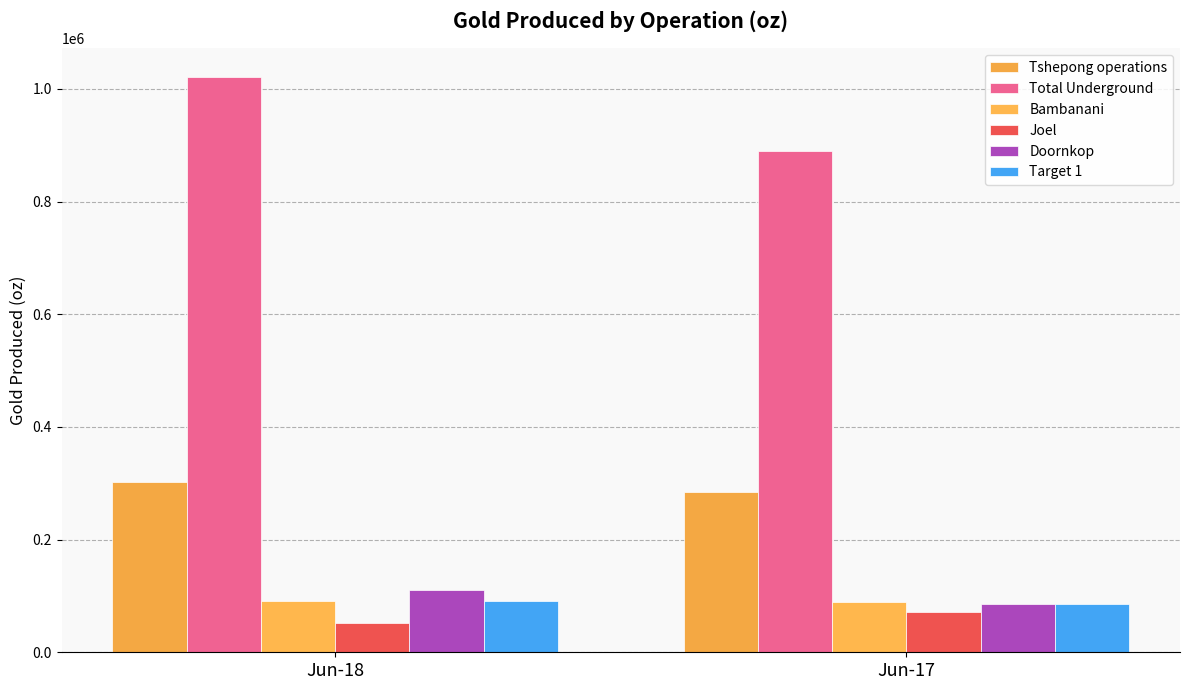

The Bambanani series shows 140404 at Jun-18. True or false?

False